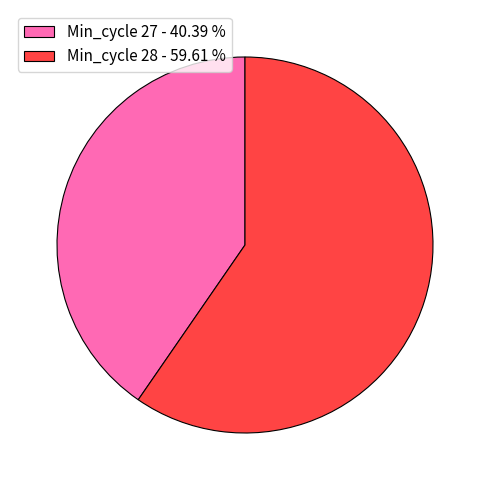

Count the number of slices in the pie.

2